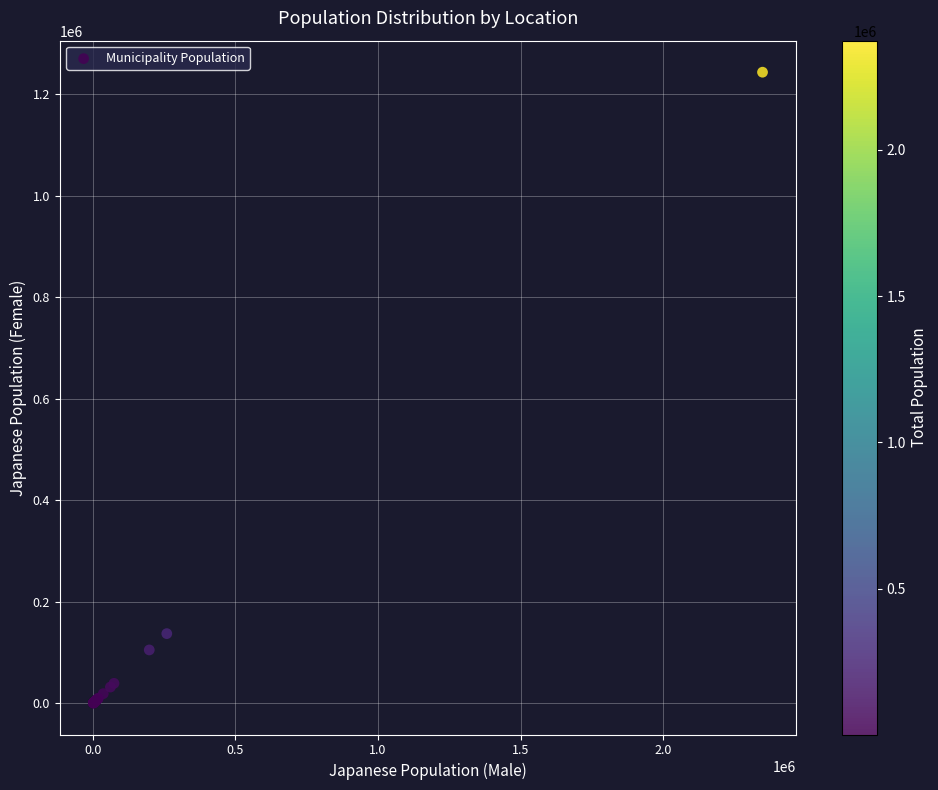

What Y value in the scatter plot is closest to 621910?

137378